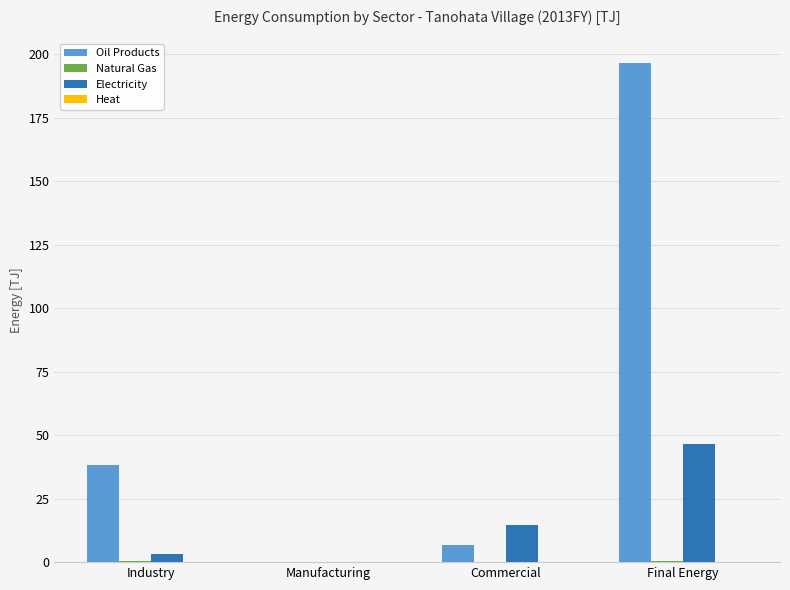

At which label is Oil Products closest to 98?

Industry